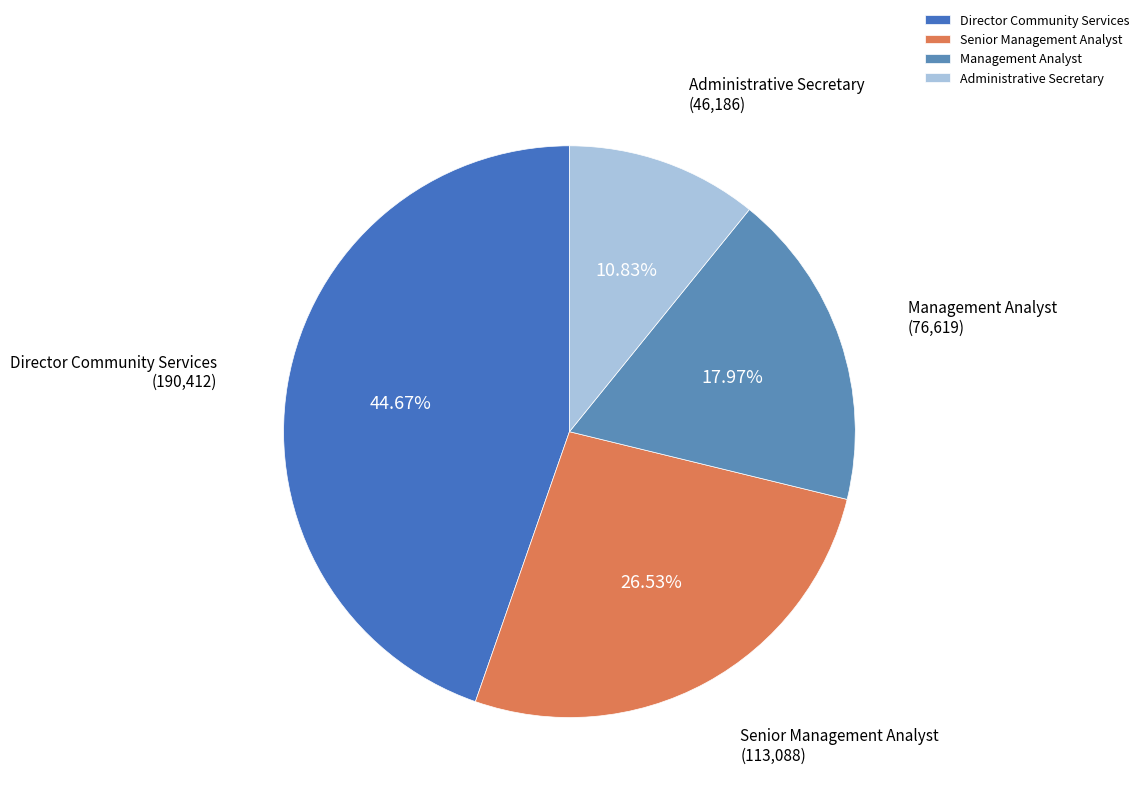

Does any single category account for the majority?

No